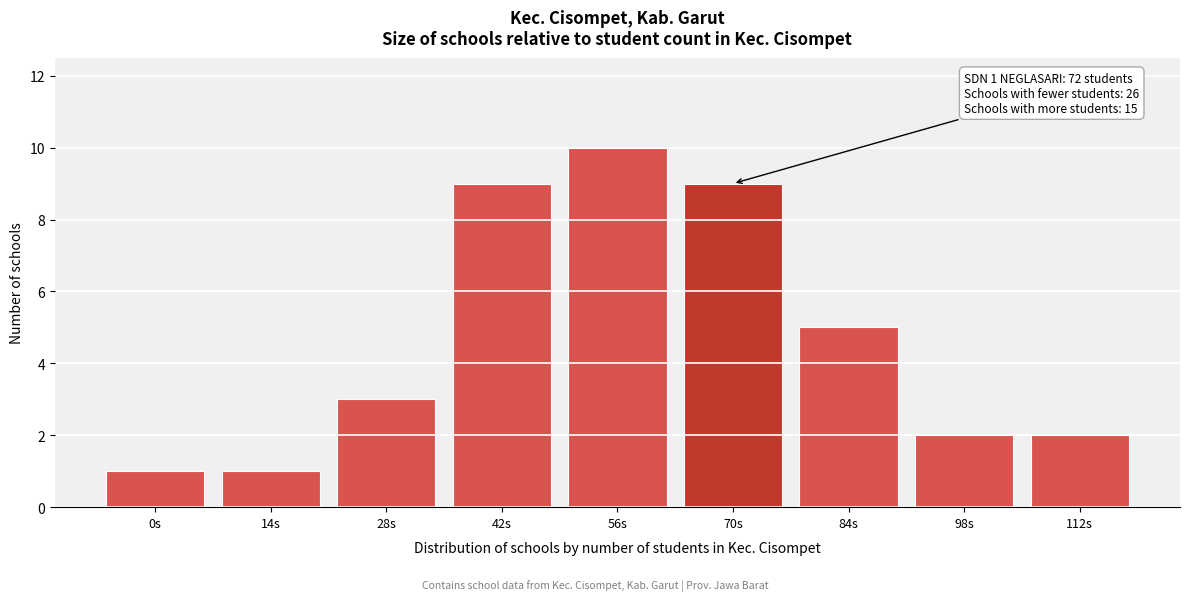

Reading left to right, what are all the values shown in this chart?

0s=1	14s=1	28s=3	42s=9	56s=10	70s=9	84s=5	98s=2	112s=2